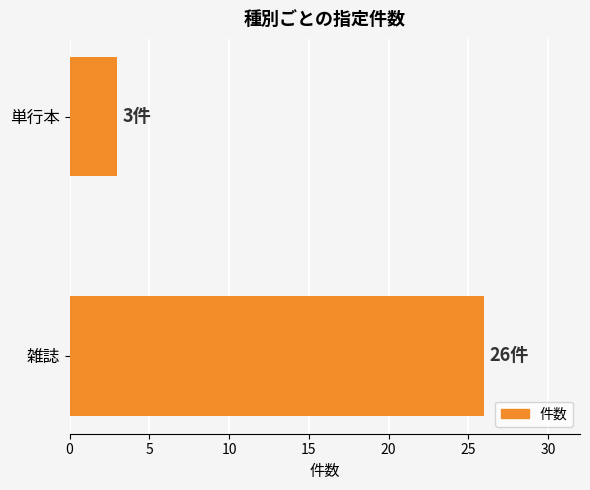

The chart shows a value of 35 at 雑誌. True or false?

False